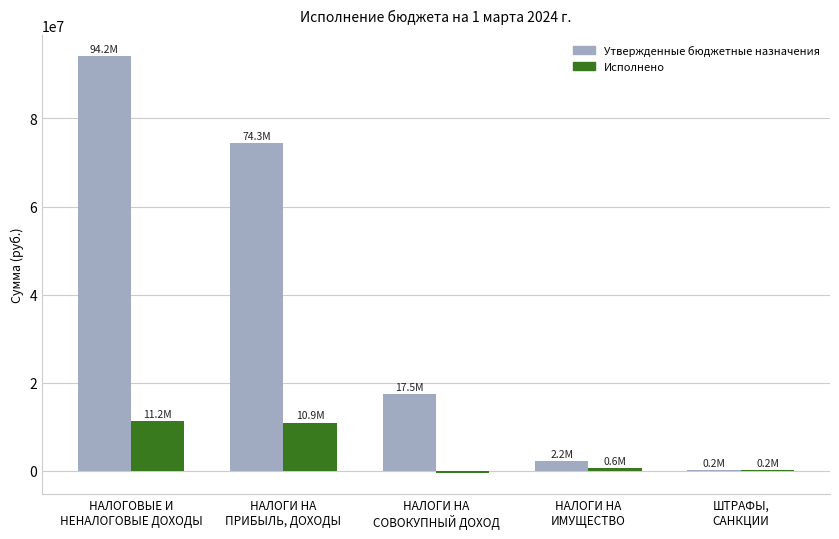

What is the greatest value displayed?

94198200.0